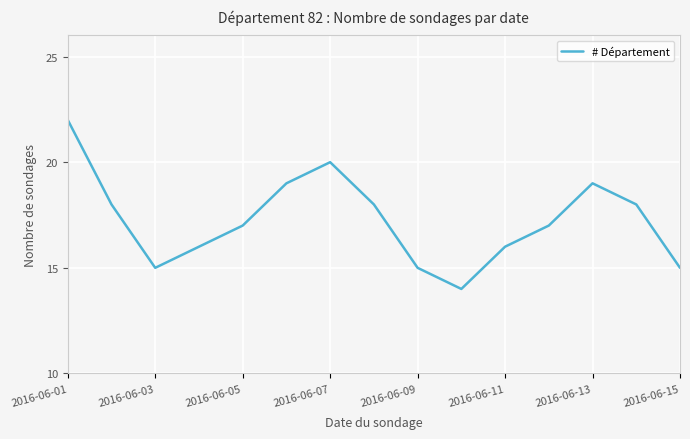

What is the maximum value shown in the chart?

22